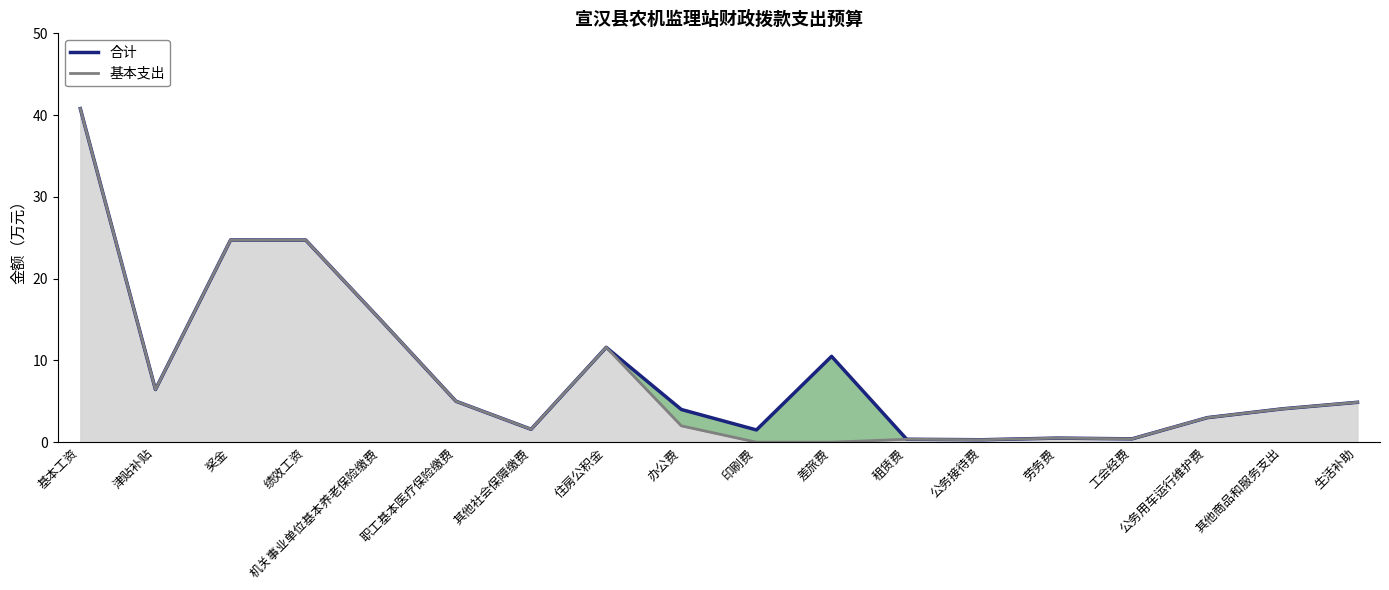

List the series in order of their peak value, highest first.

合计, 基本支出_线